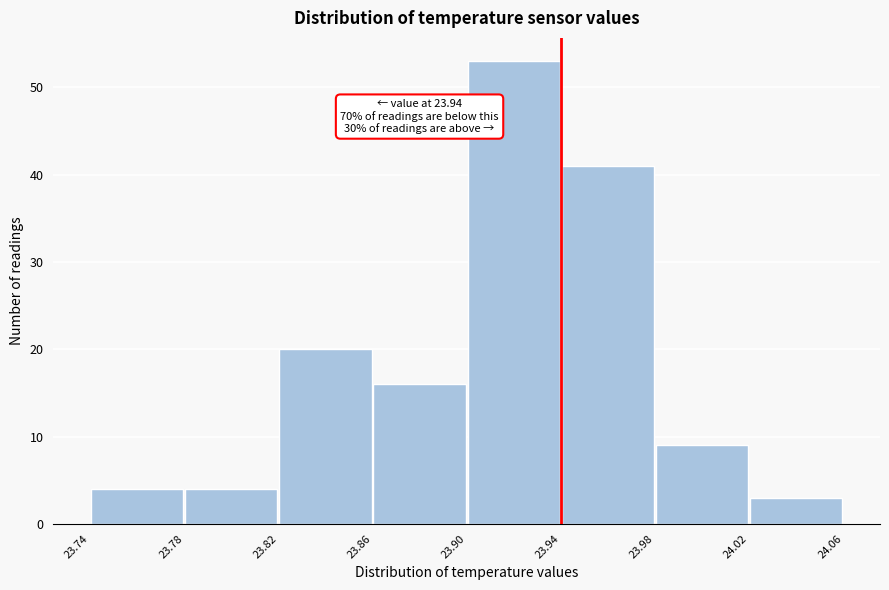

Which range on the x-axis has the tallest bar?

23.90 to 23.94